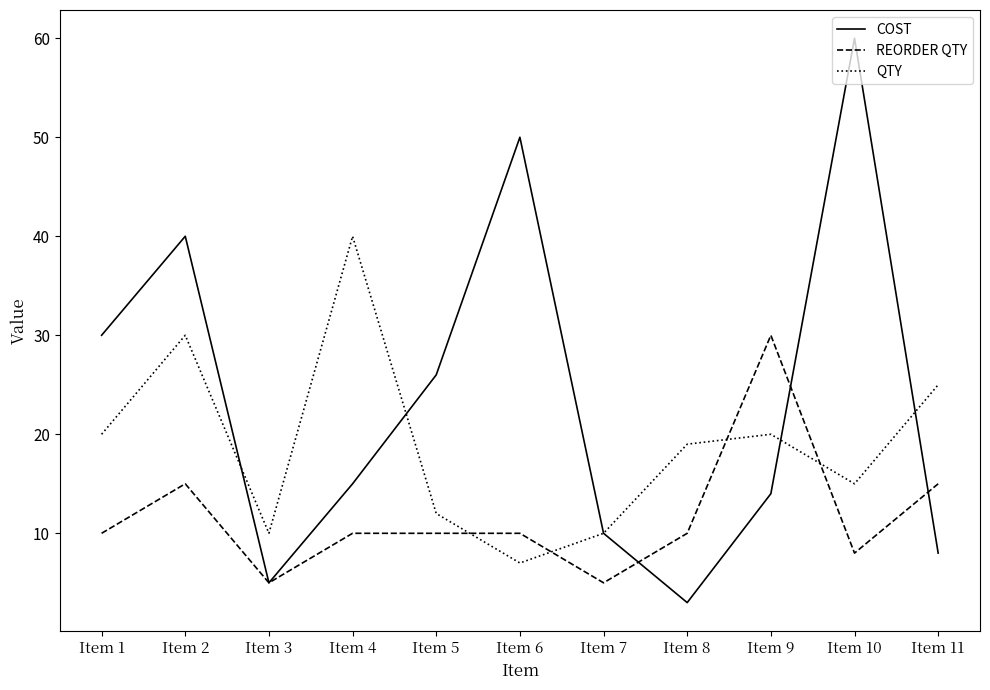

At which category does REORDER QTY reach its first local valley?

Item 3